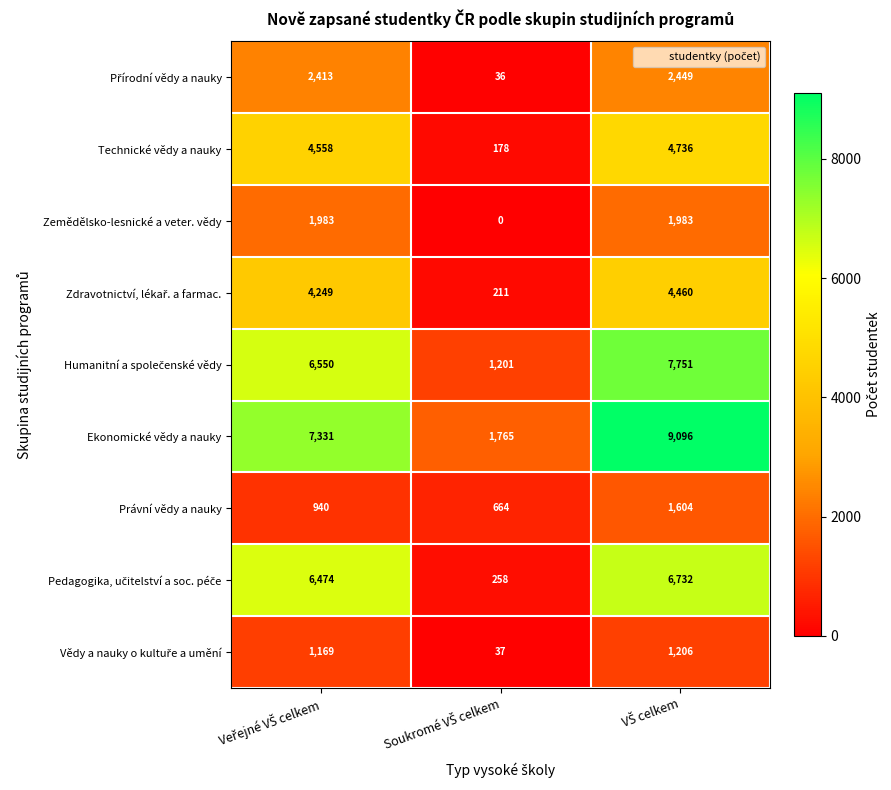

Which series has the largest total across all categories?

Ekonomické vědy a nauky